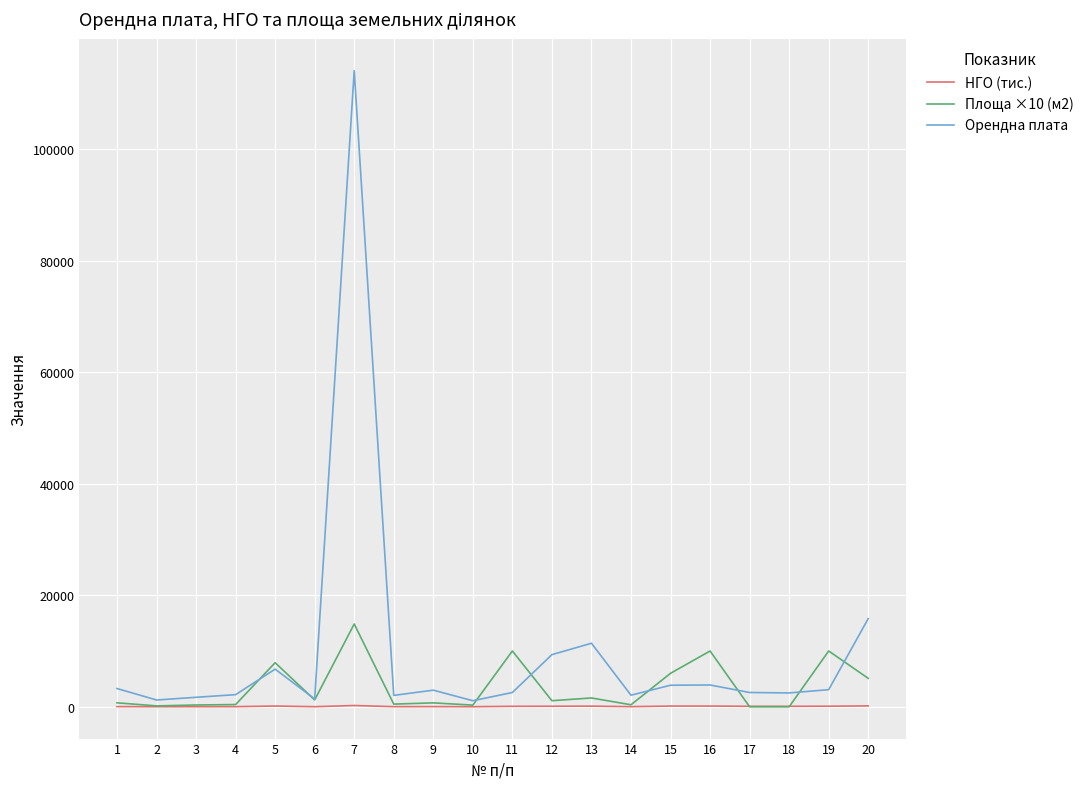

Which series has the largest total across all categories?

Орендна плата